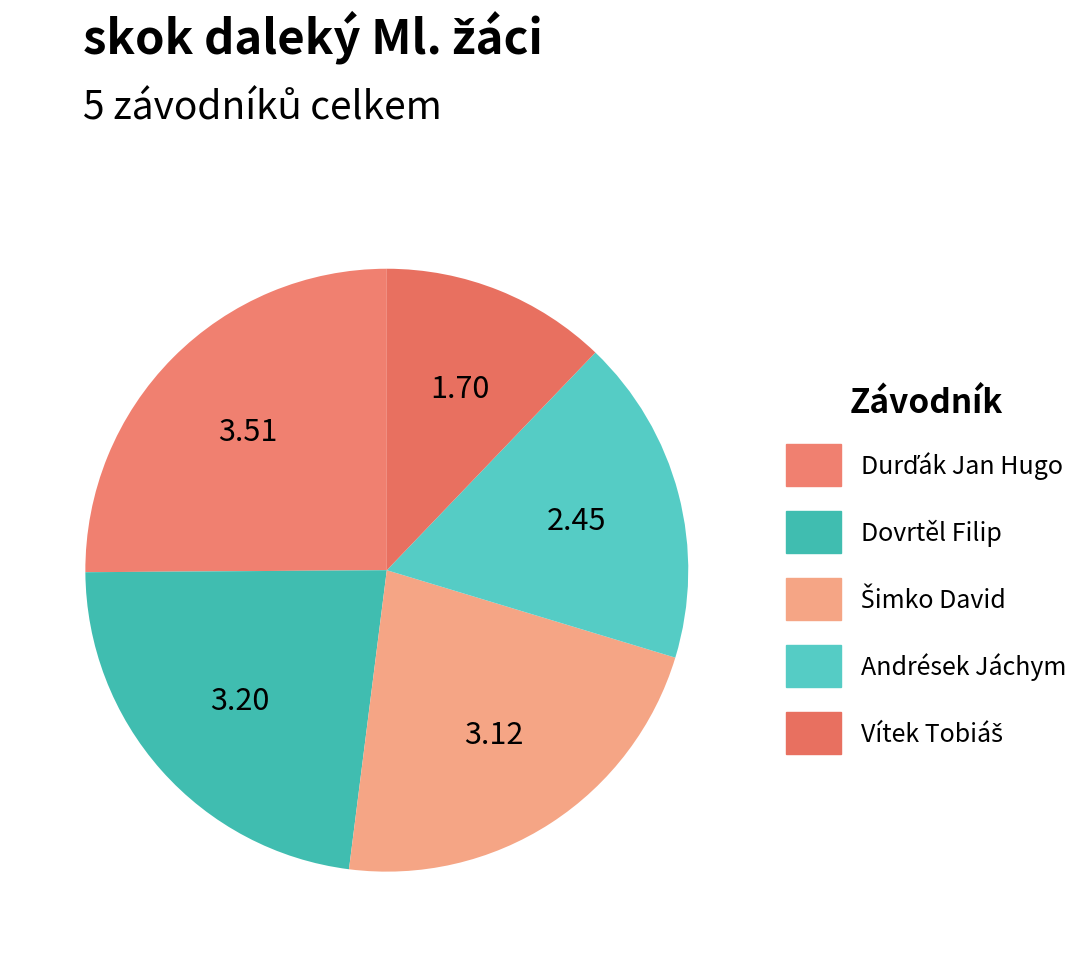

How many slices are in this pie chart?

5